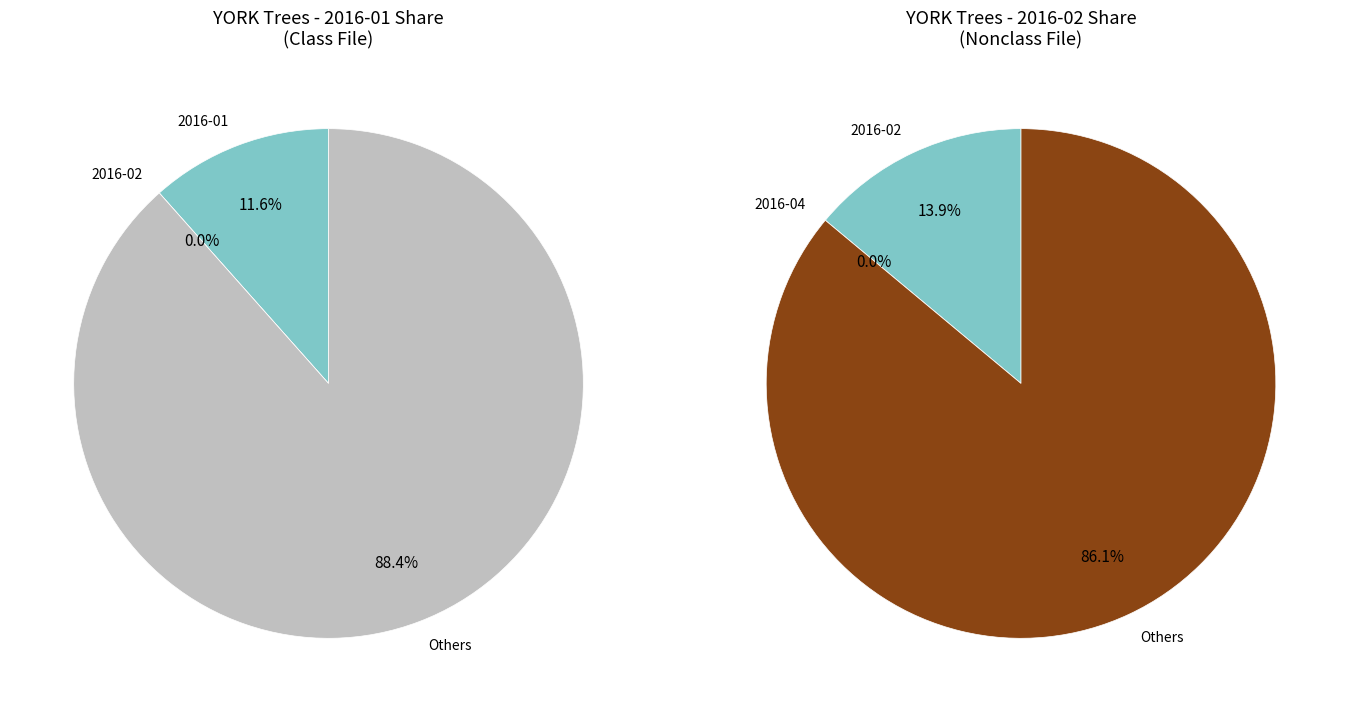

Does 2016-04 account for over 50% of the chart?

No